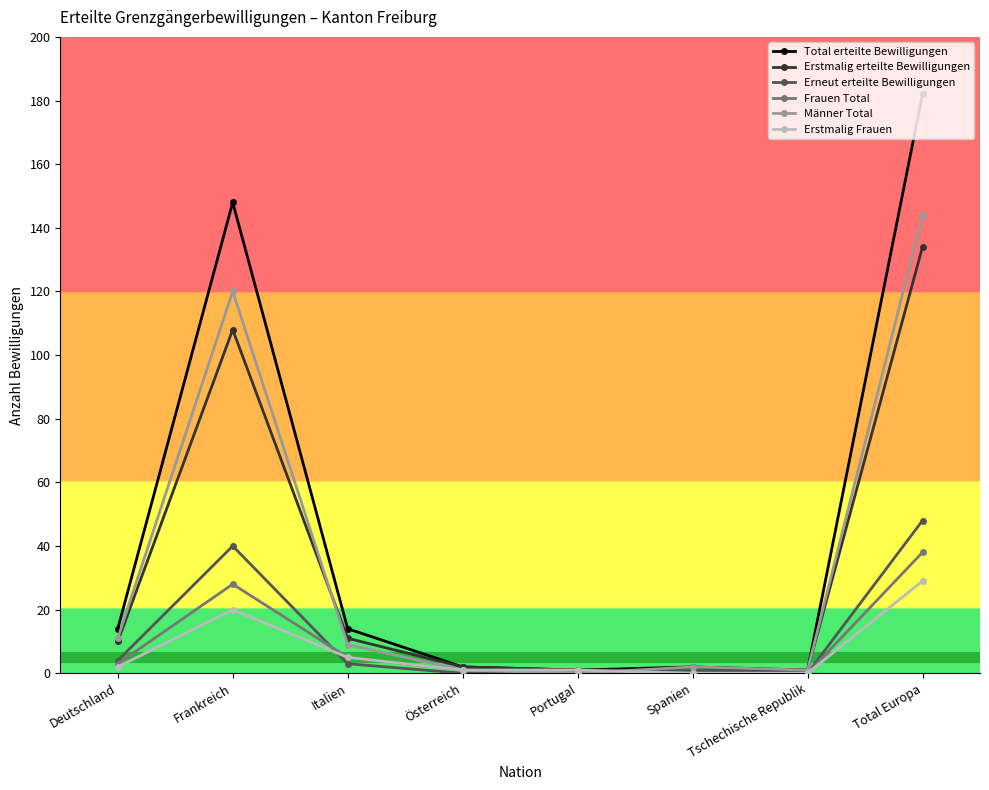

Which category has the highest value in the Erstmalig Frauen series?

Total Europa